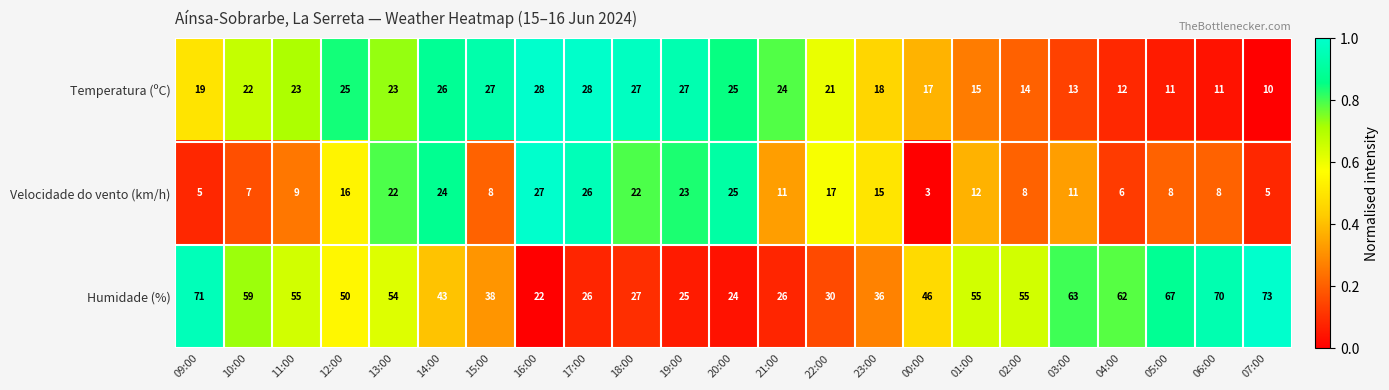

Rank the series by their maximum value, from highest to lowest.

Humidade (%), Temperatura (ºC), Velocidade do vento (km/h)